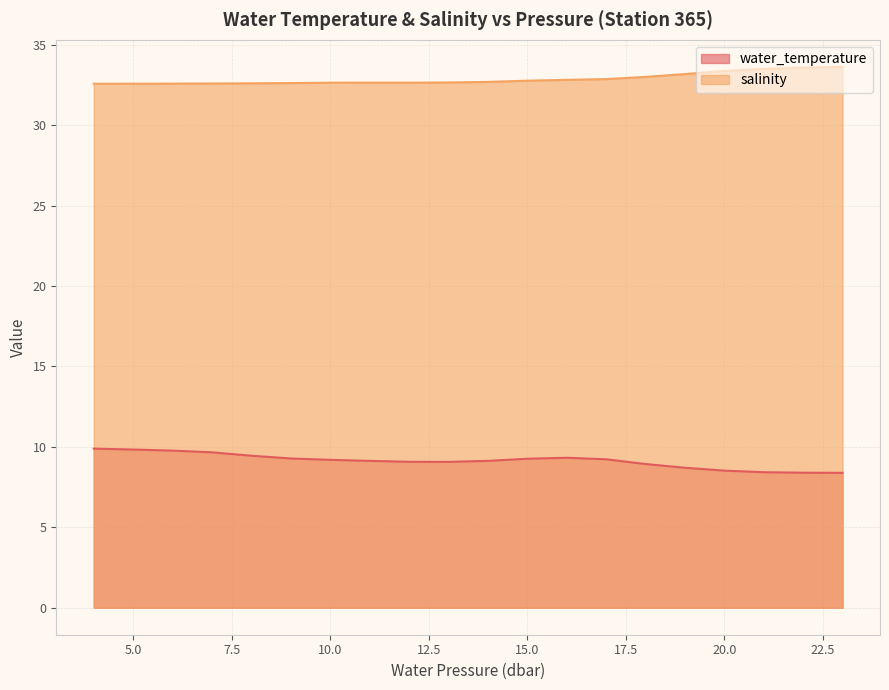

What is the smallest value displayed?

8.4